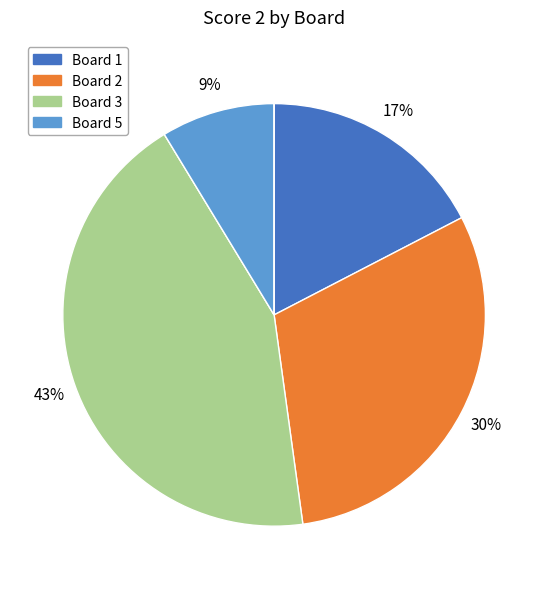

To the nearest percent, what is the average slice percentage?

14%